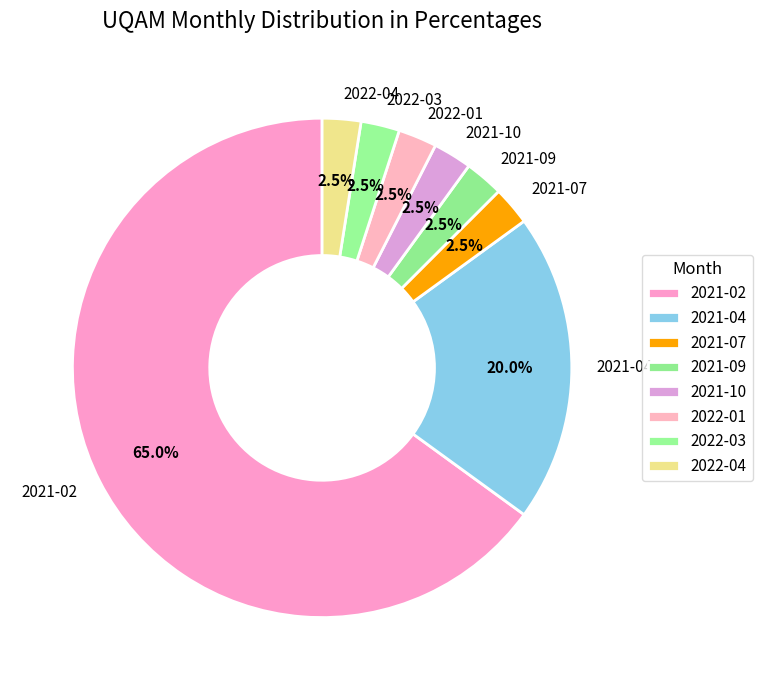

The 2022-01 slice represents 10% of the pie. True or false?

False